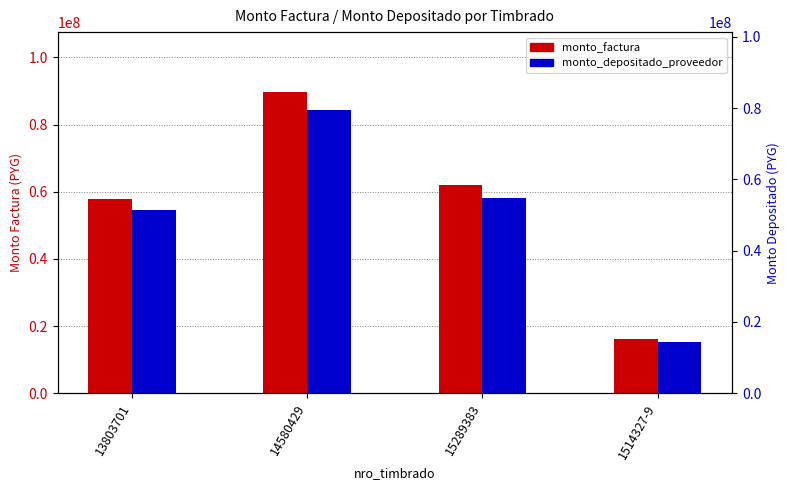

What is the label of the 4th bar from the right?

13803701